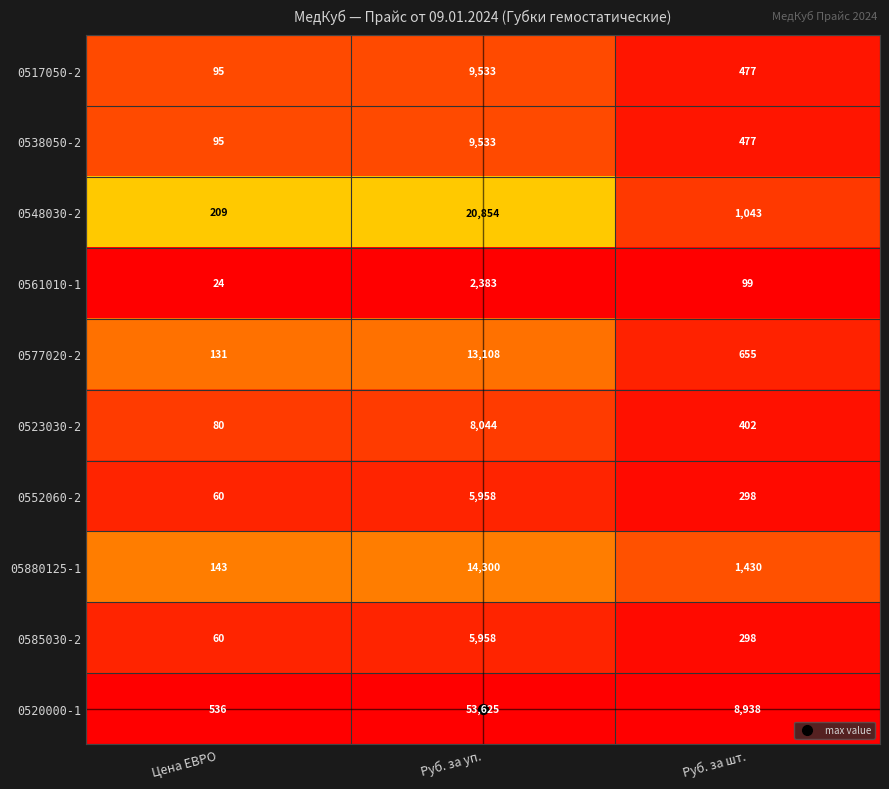

At which label does 0561010-1 first exceed 99?

Руб. за уп.